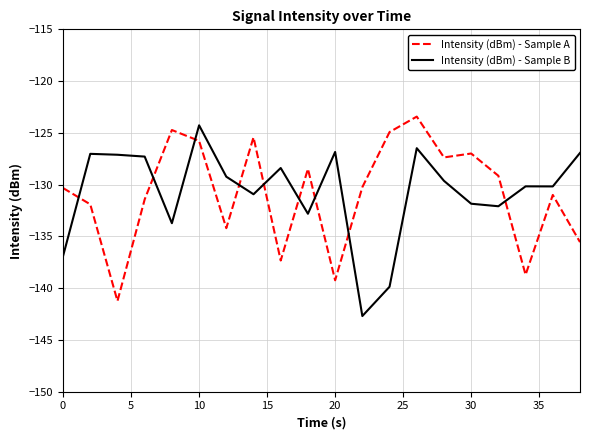

What is the difference between the maximum and minimum values in the Intensity (dBm) - Sample A series?

17.8